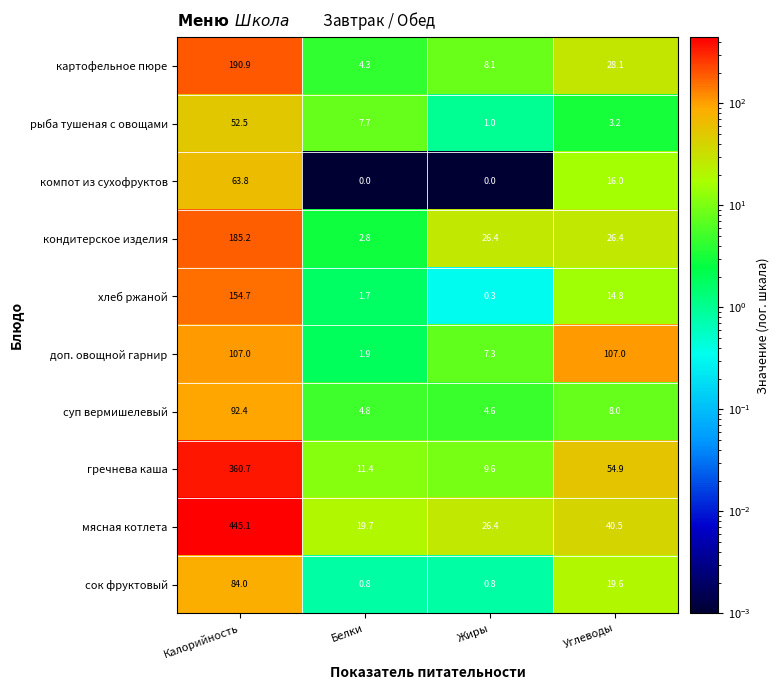

How many categories are shown in the chart?

4